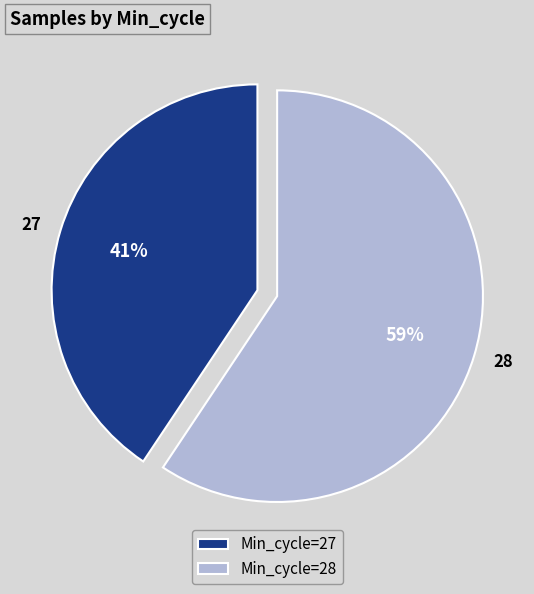

To the nearest percent, what percentage of the pie is 28?

59%